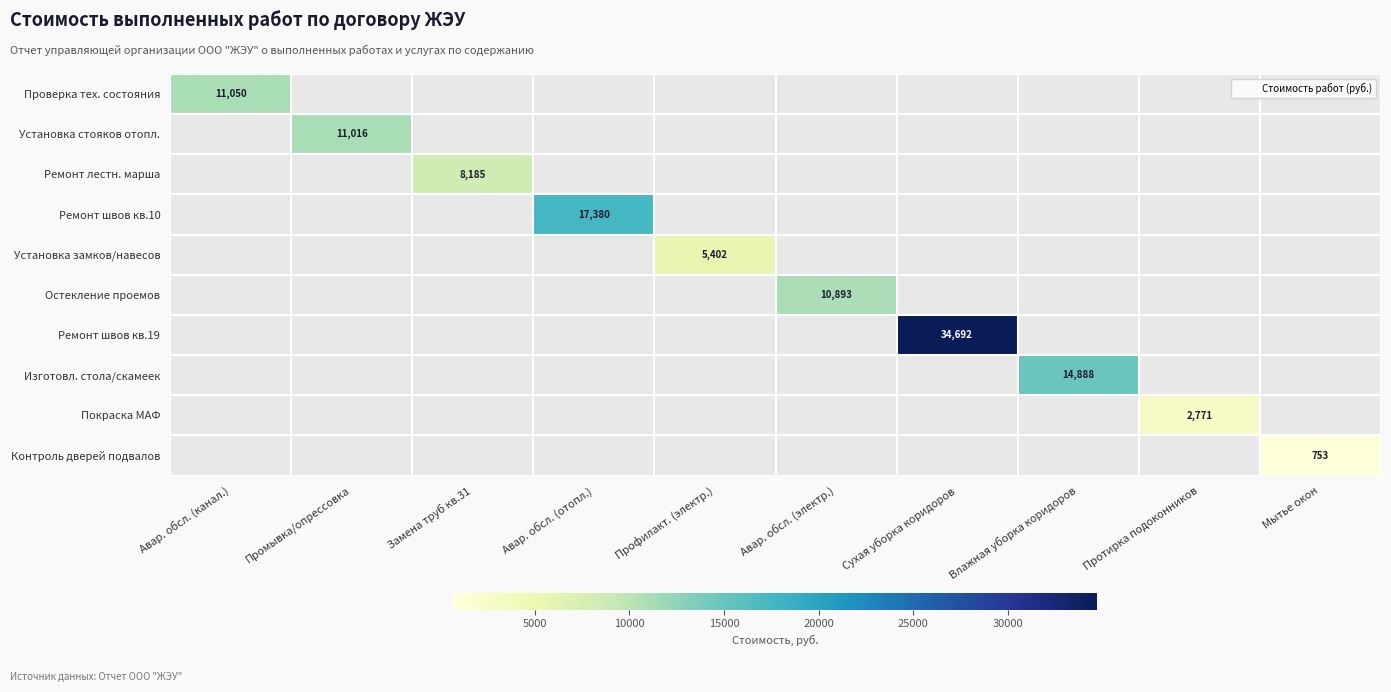

At which category does the chart reach its minimum across all series?

Мытье окон